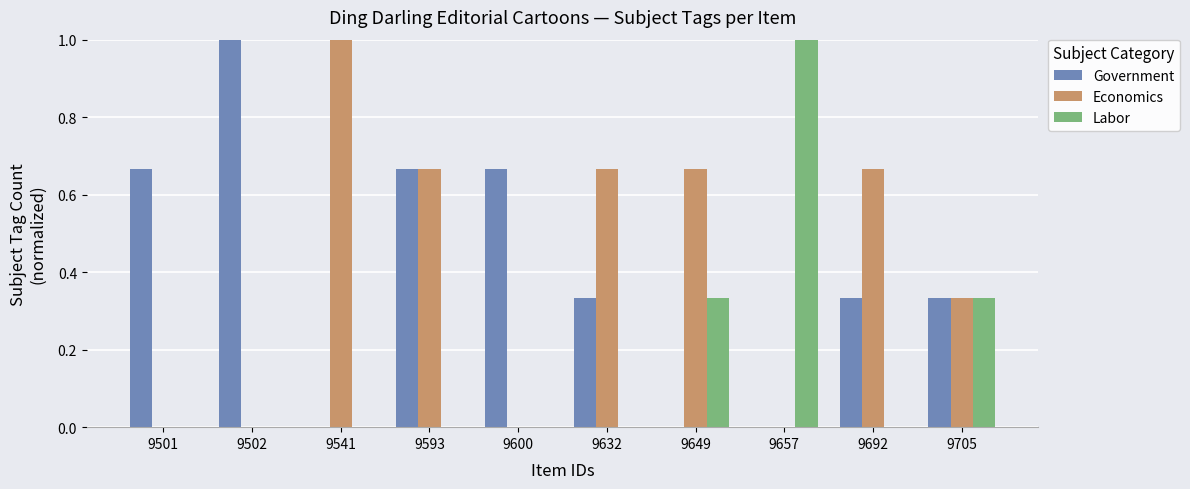

Does the chart contain stacked bars?

No